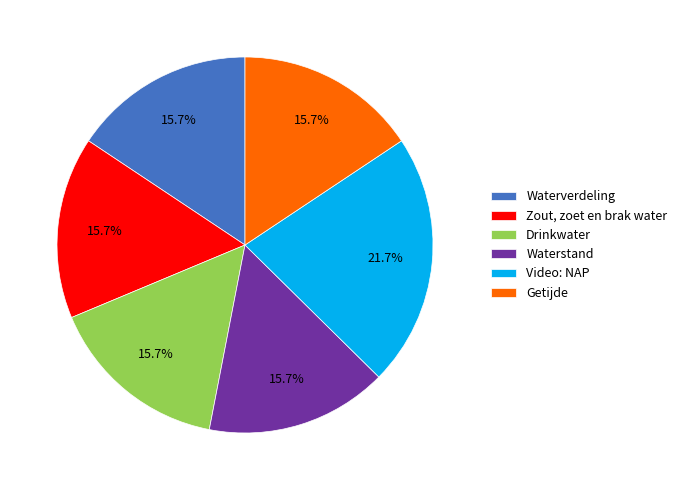

The Waterstand slice represents 16% of the pie. True or false?

True